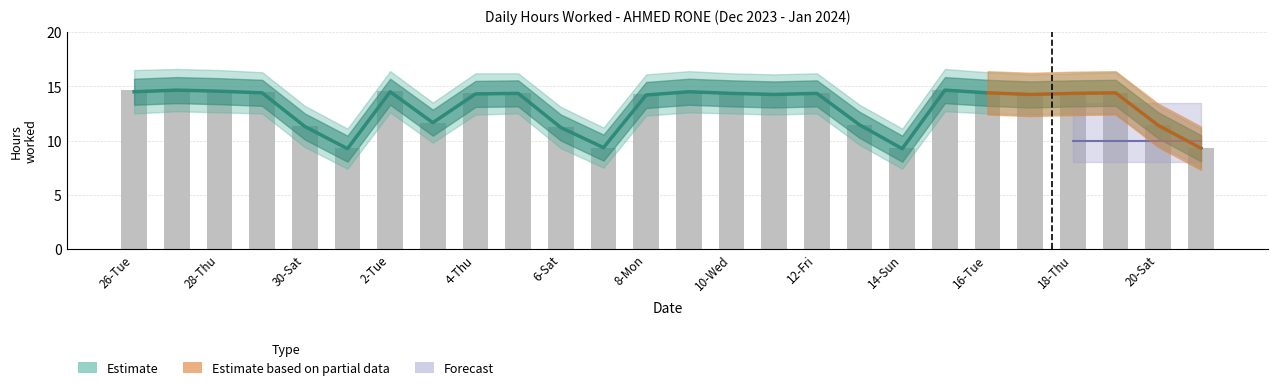

What is the sum of all values?

339.9